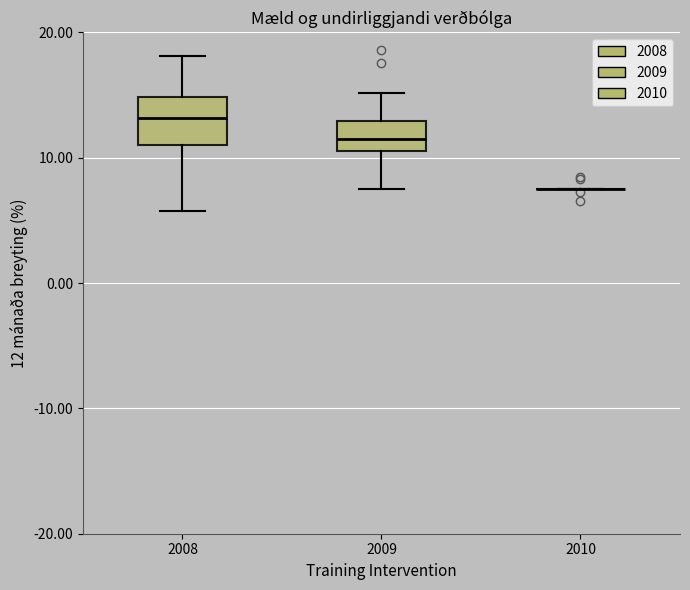

Reading left to right, transcribe this box plot: for each box, give where its median line is, the range the box spans, and where its two whiskers end, as read against the y-axis. The values are not printed on the chart, so give them approximately, as read against the axis.

2008: median 13, box 11 to 15, whiskers 6 to 18
2009: median 11 (inside the box), box 11 to 13, whiskers 8 to 15
2010: box collapsed to a line at 8, whiskers 8 to 8